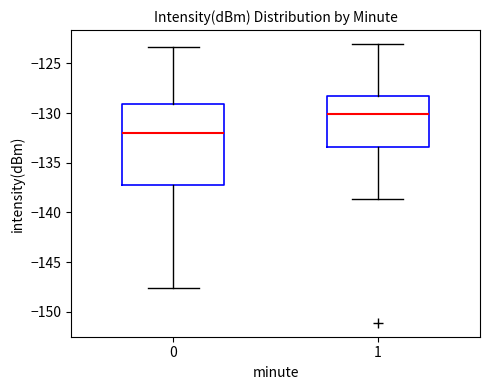

Which box has the lowest median line?

0